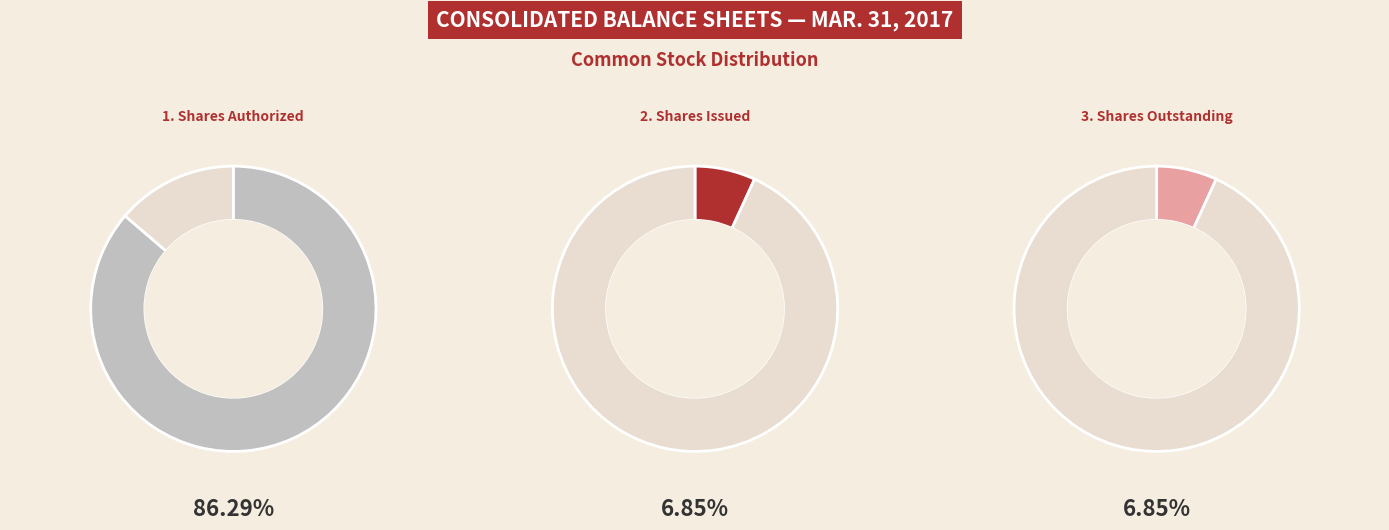

To the nearest percent, what is the combined percentage of Common stock, par value and Common stock, shares outstanding?

7%